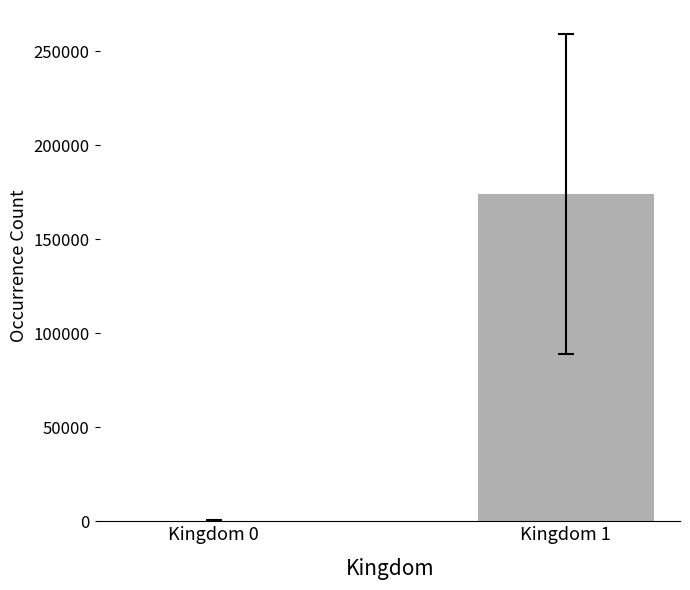

Count the values in the range 270 to 174017.

2